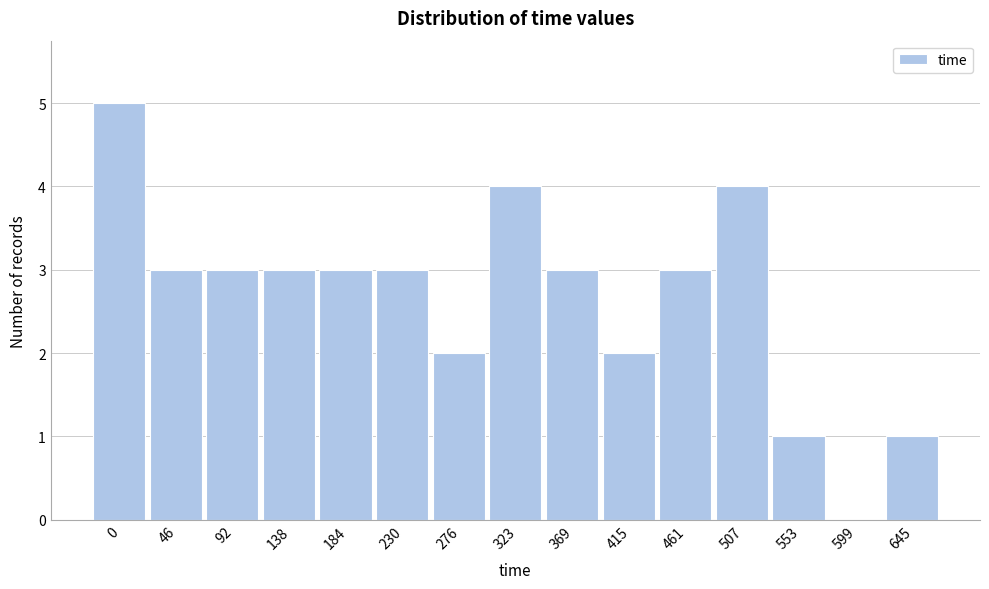

Reading left to right, transcribe all the data shown in this chart.

0=5	46=3	92=3	138=3	184=3	230=3	276=2	323=4	369=3	415=2	461=3	507=4	553=1	599=0	645=1